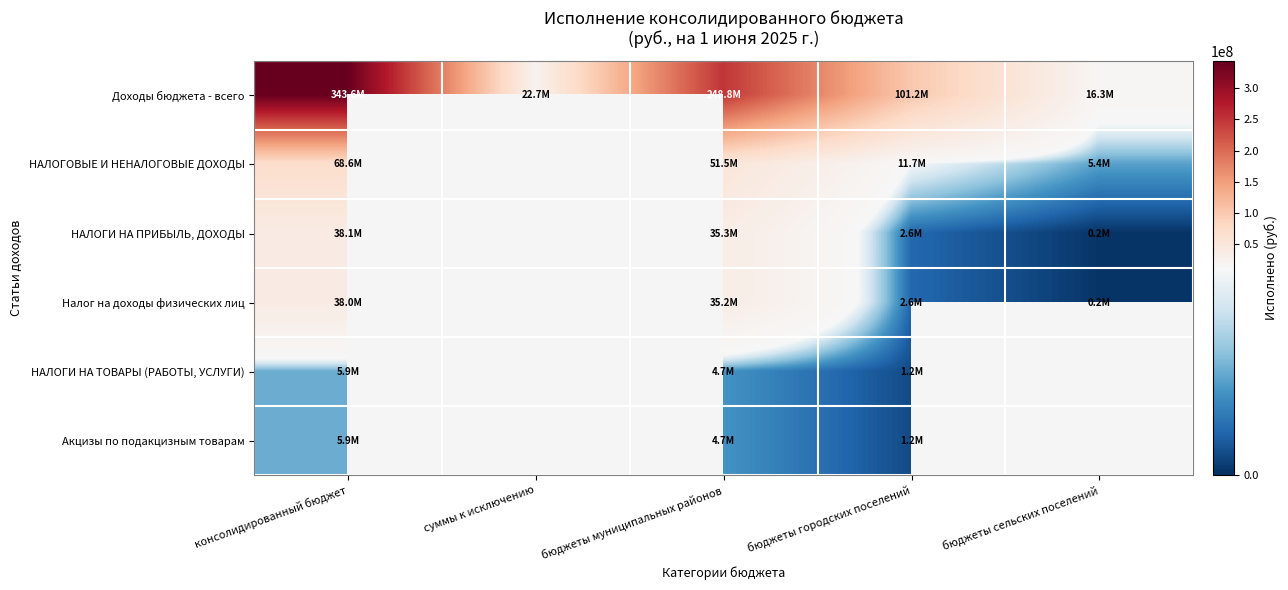

What is the maximum value for Налог на доходы физических лиц?

38047564.9